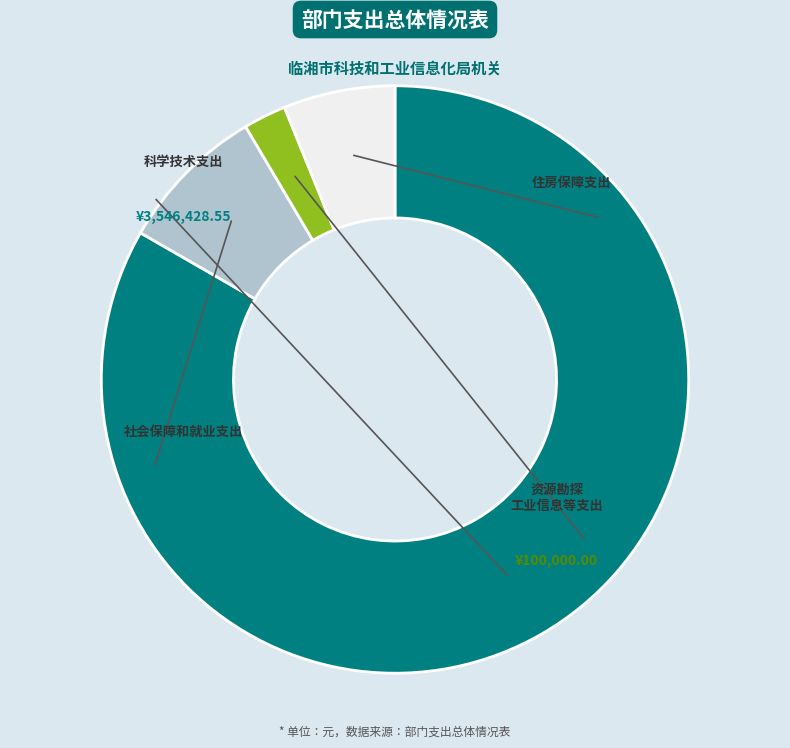

Is there a majority slice in this chart?

Yes